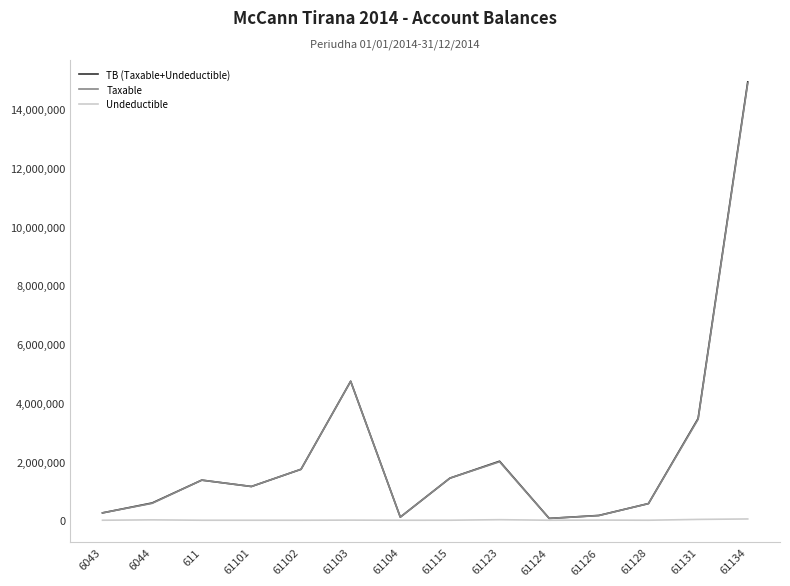

Is the value of Undeductible at 61102 greater than the value of Taxable at 61115?

No